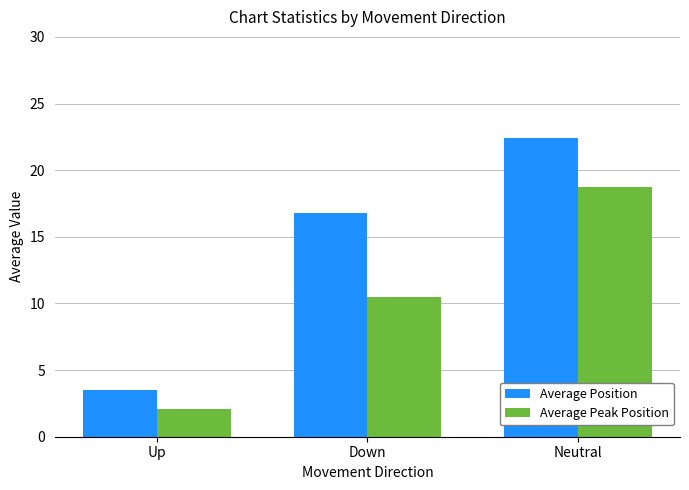

What is the greatest value displayed?

22.4